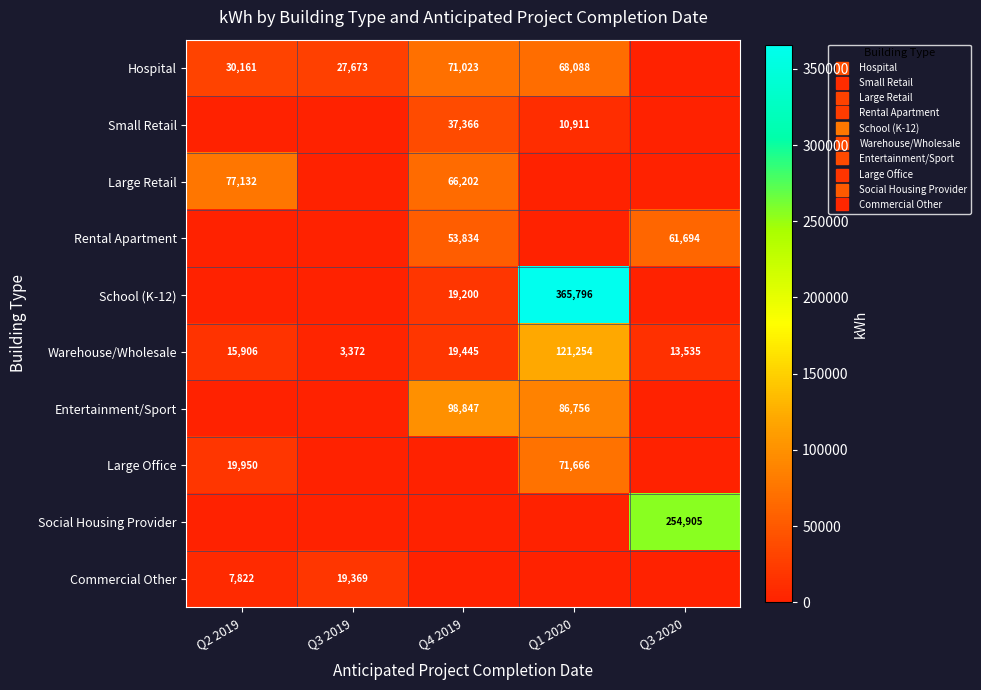

How many data points in Small Retail are above 0?

2